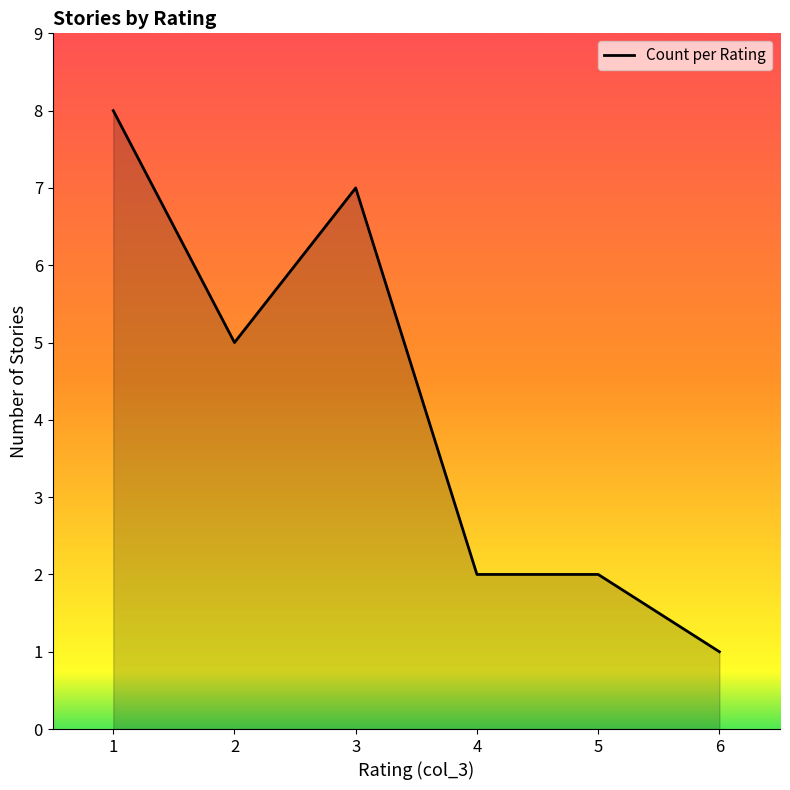

How many lines are shown in the chart?

1